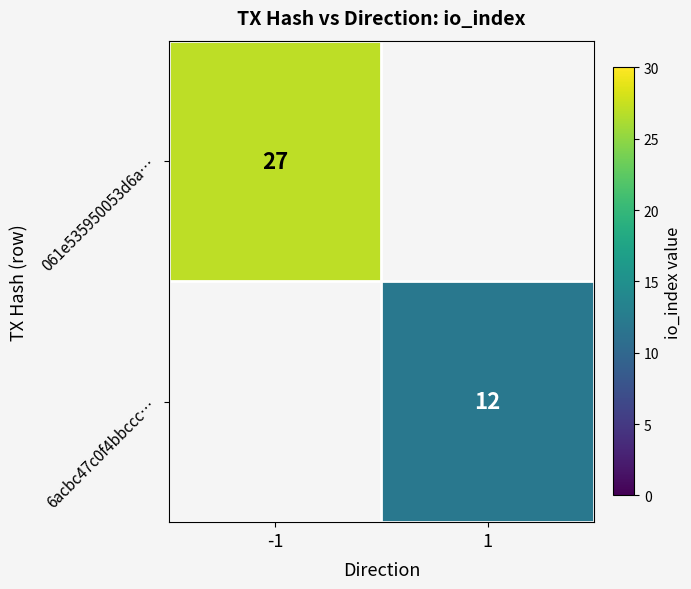

True or false: 061e535950053d6a… has a value of 35.5 at -1.

False